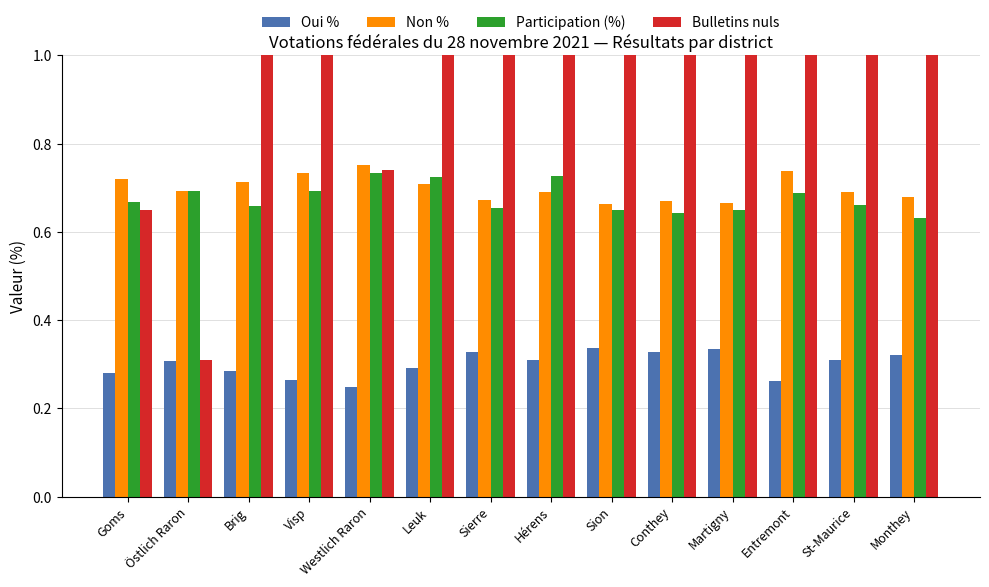

The Non % series shows 25.7 at Goms. True or false?

False